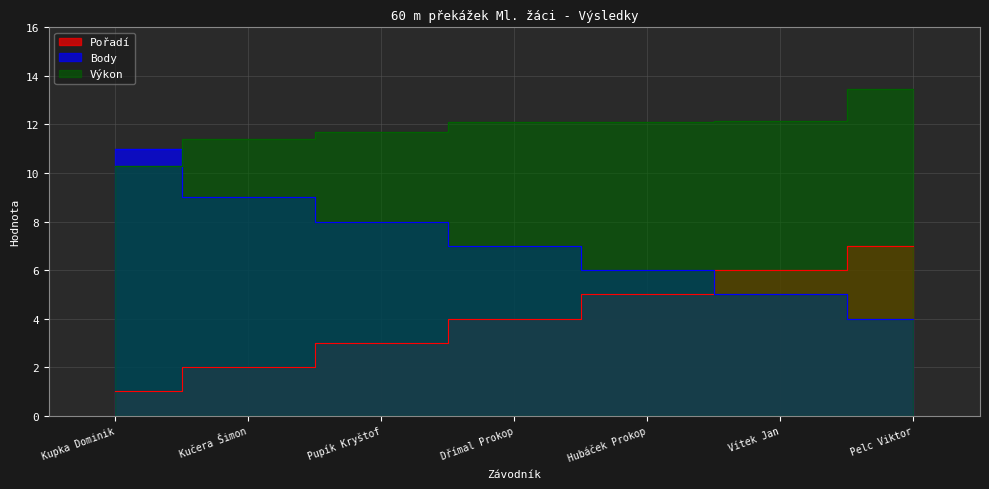

Which series has the widest spread of values?

Body